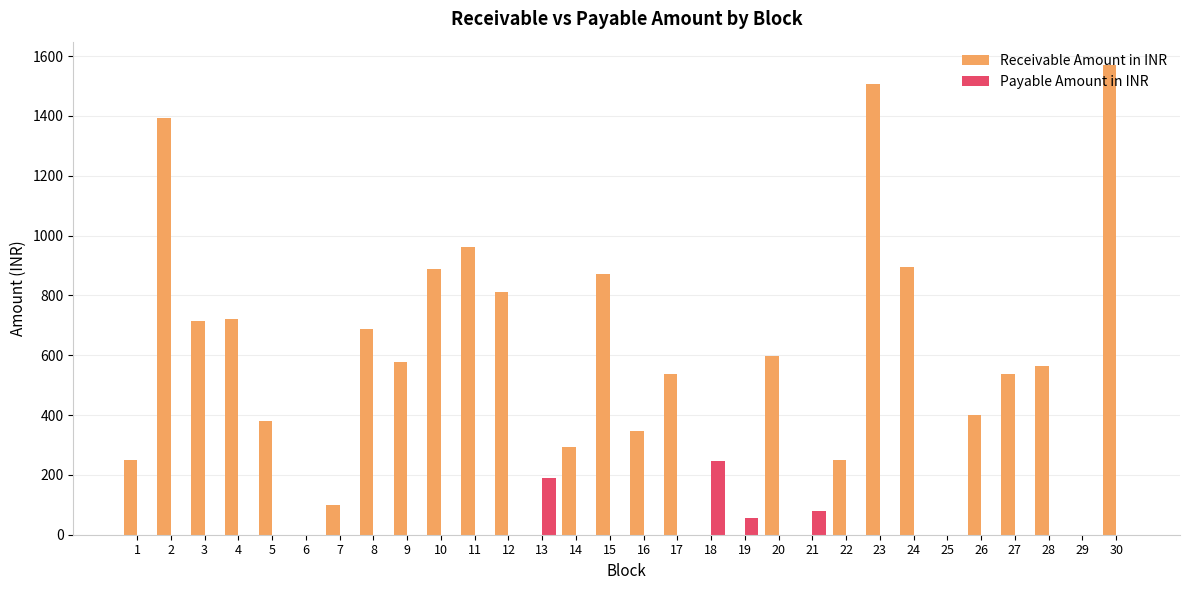

The Receivable Amount in INR series shows 0.0 at 25. True or false?

True